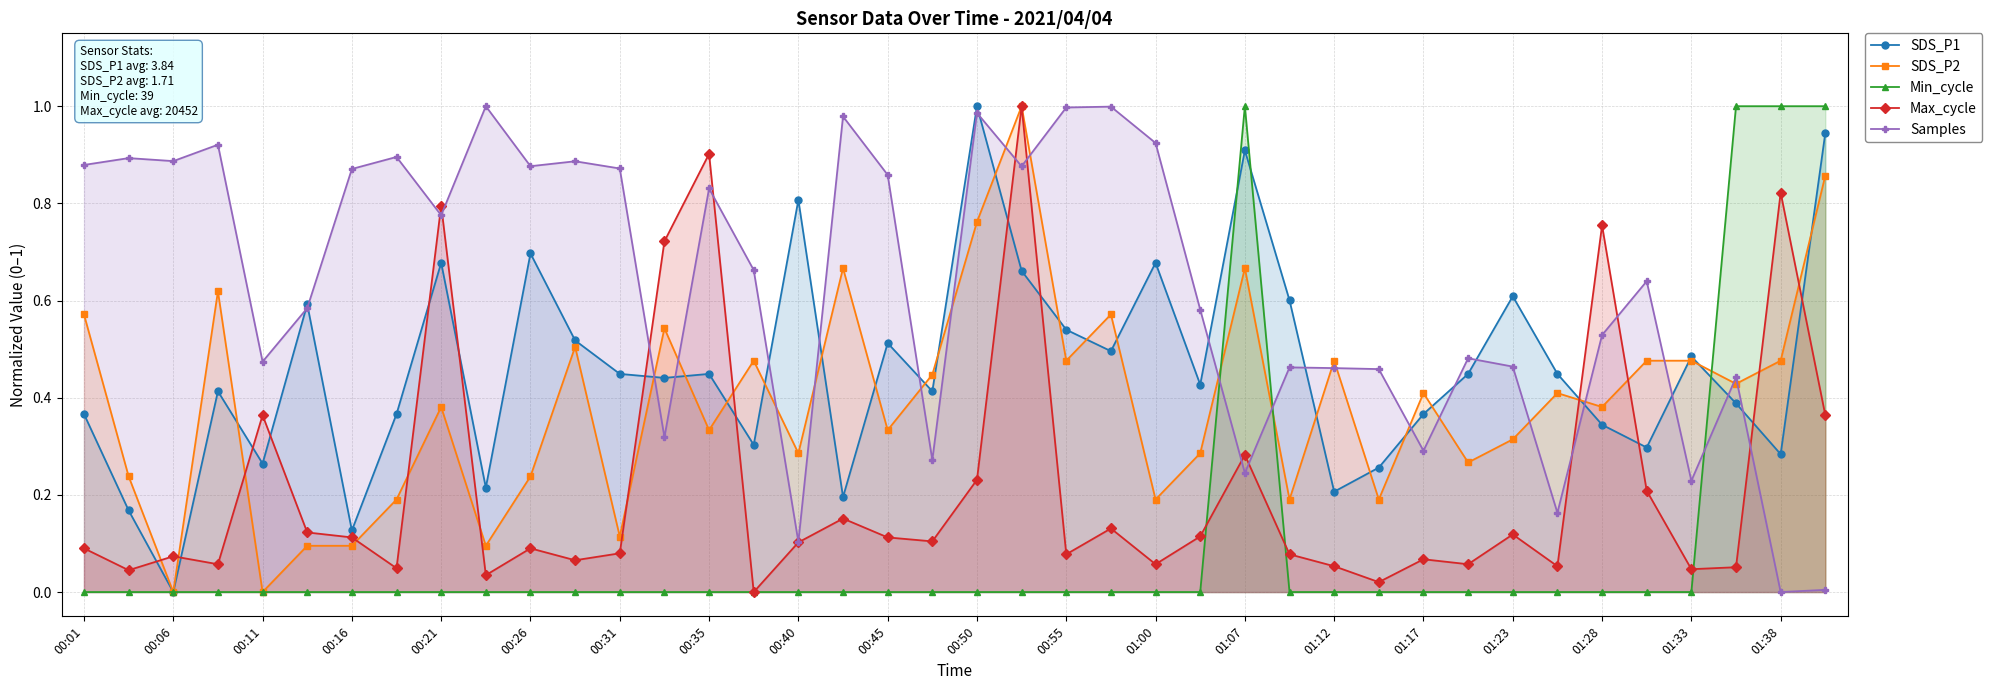

How many lines are shown in the chart?

5